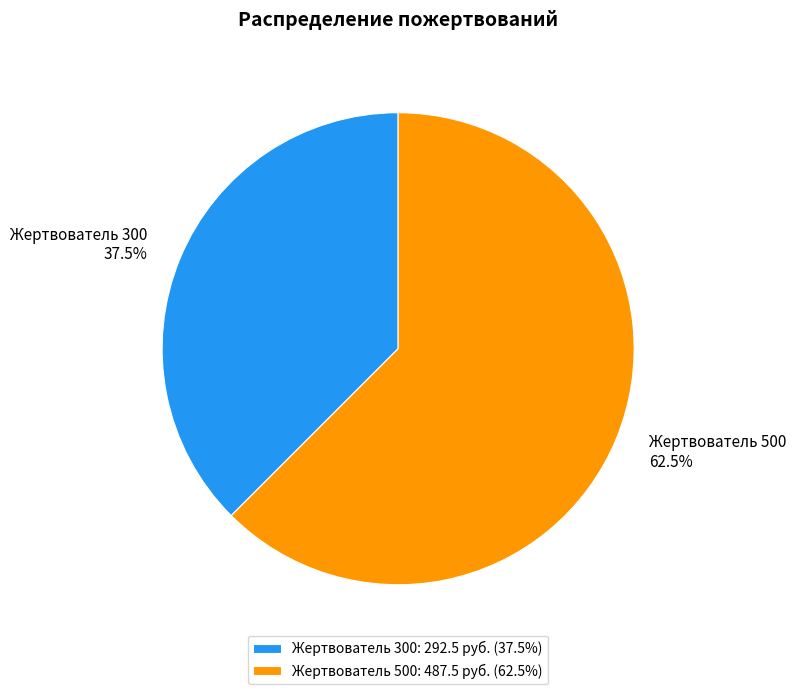

To the nearest percent, what is the difference between the largest and smallest slice percentages?

25%